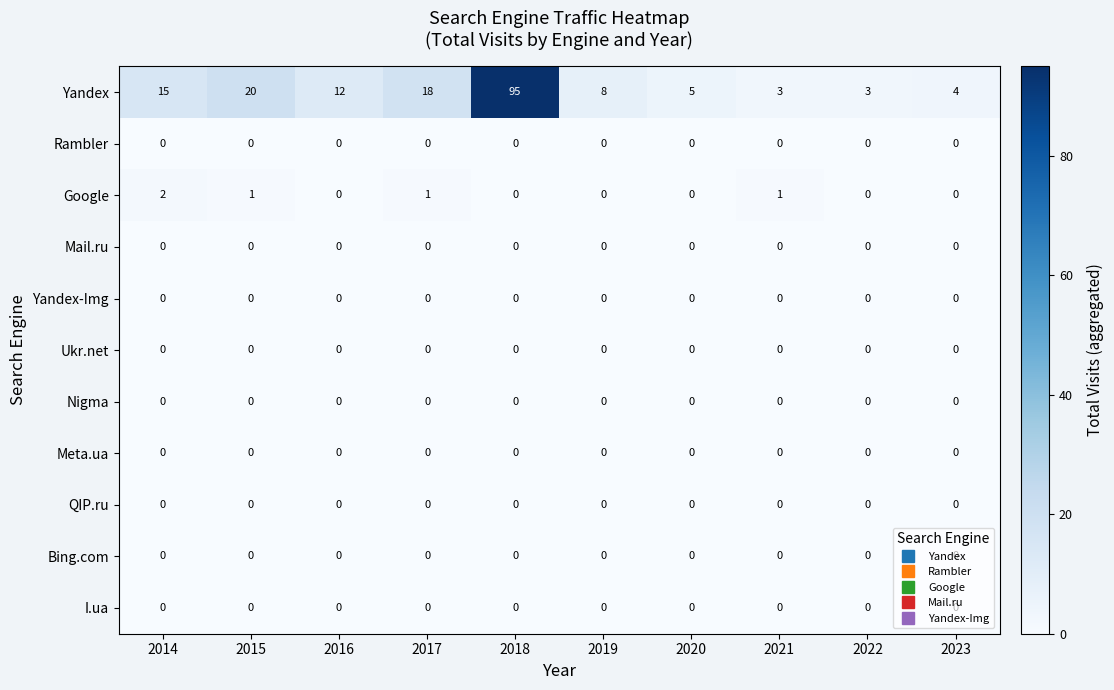

At which category is the sum across all series the highest?

2018